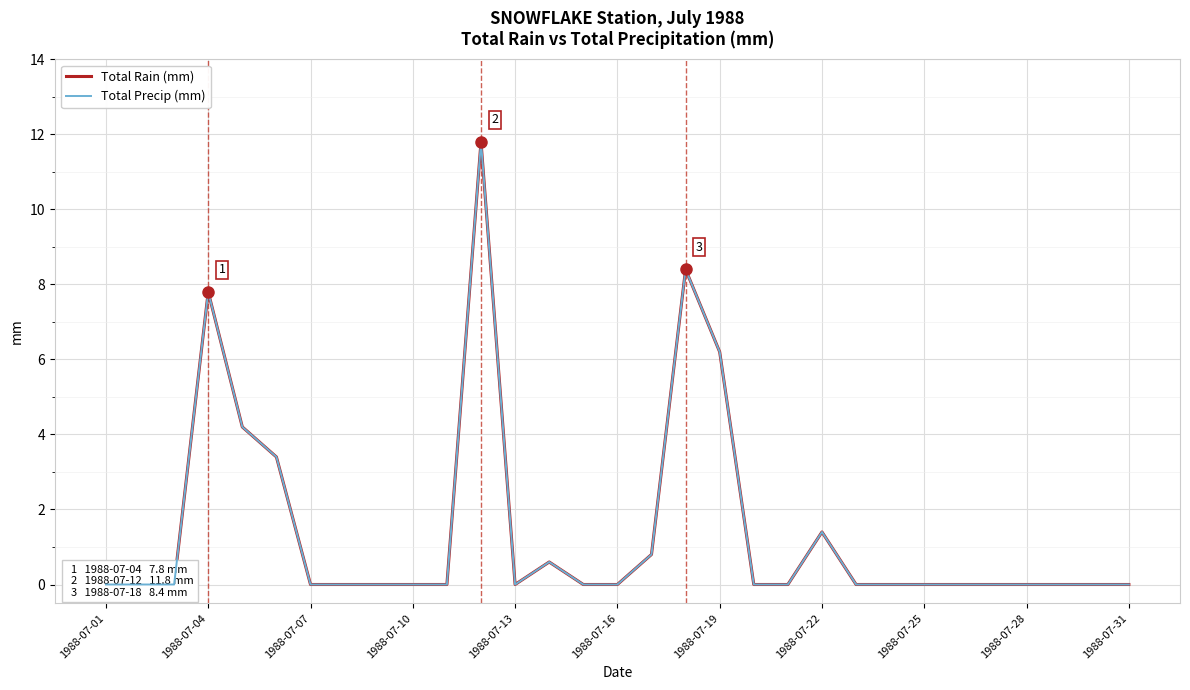

What is the average value of the Total Precip (mm) series?

1.4